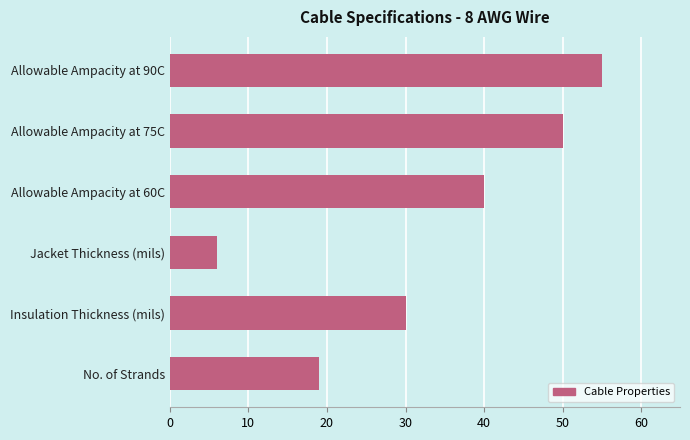

At which category does the chart reach its peak across all series?

Allowable Ampacity at 90C